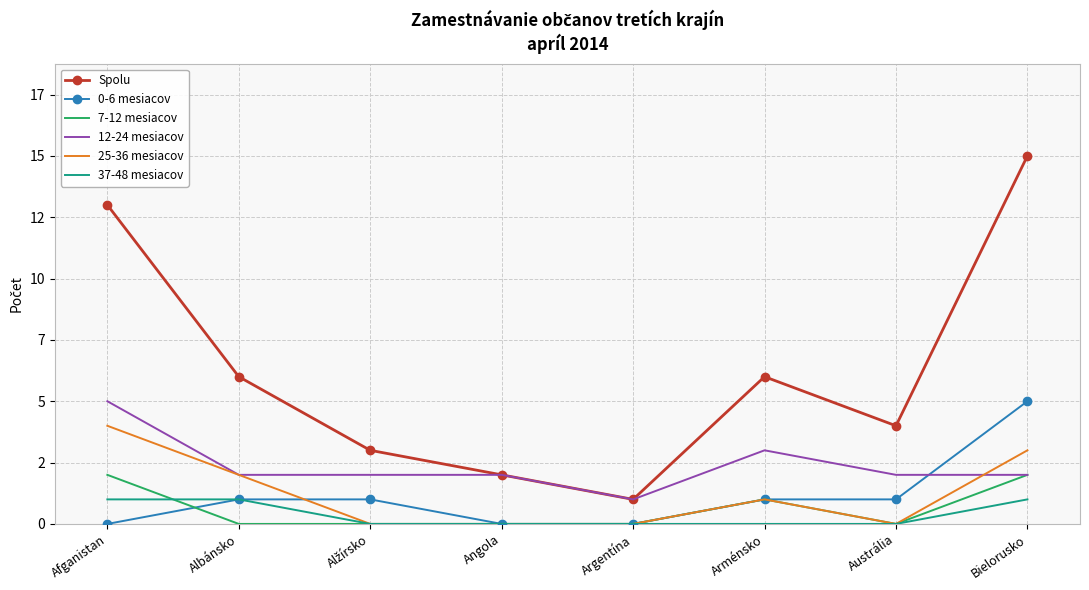

Rank the series by their maximum value, from highest to lowest.

Spolu, 0-6 mesiacov, 12-24 mesiacov, 25-36 mesiacov, 7-12 mesiacov, 37-48 mesiacov